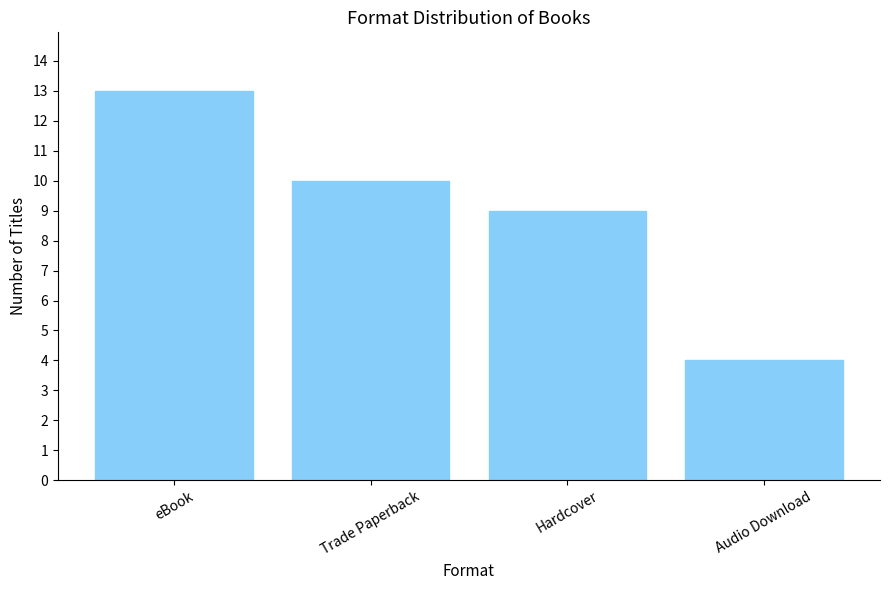

Are the bars horizontal?

No